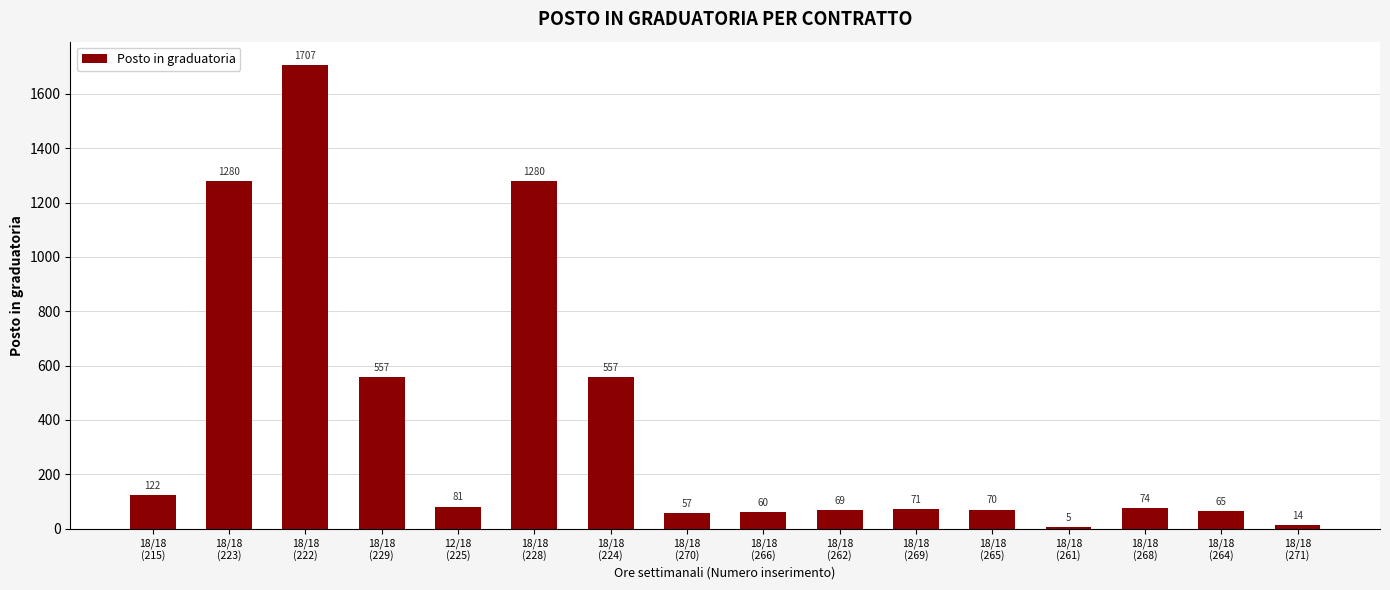

What is the sum of all values?

6069